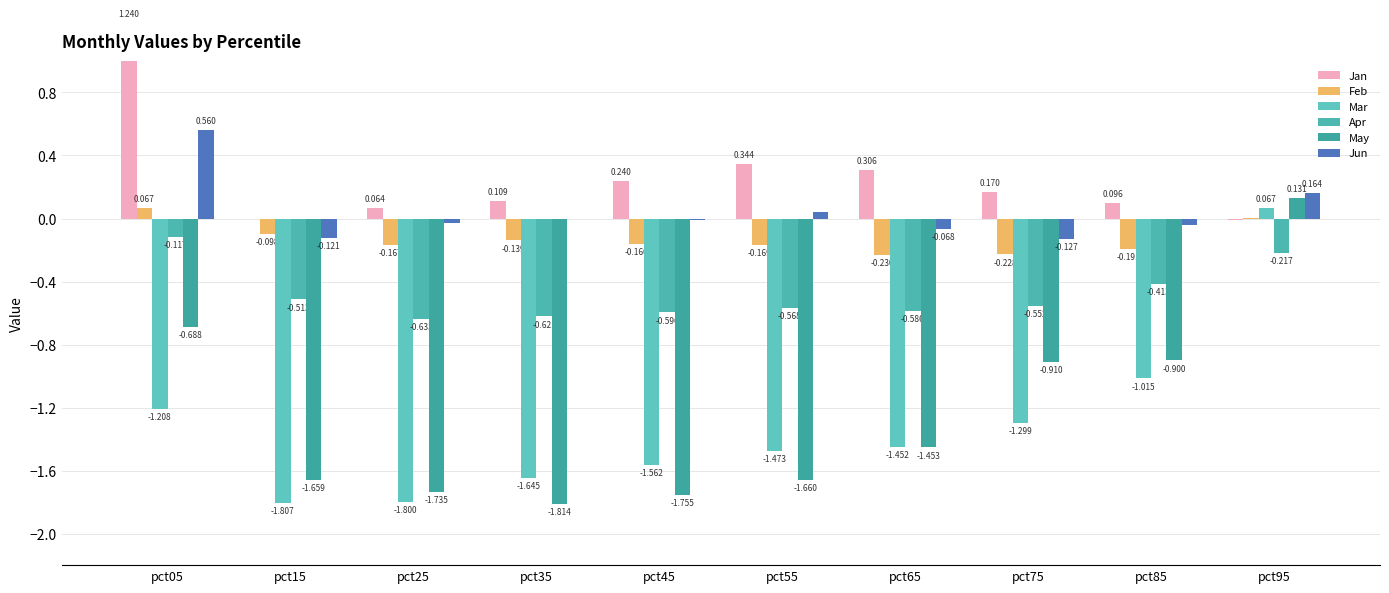

Which series has the largest range (max minus min)?

May